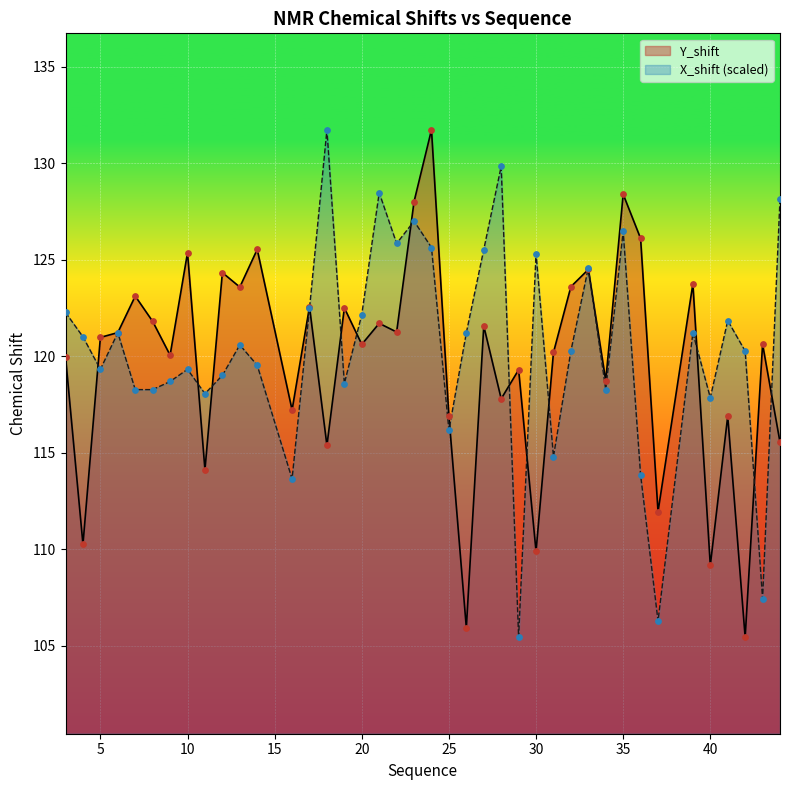

What are all the series names shown in the legend?

Y_shift, X_shift (scaled)